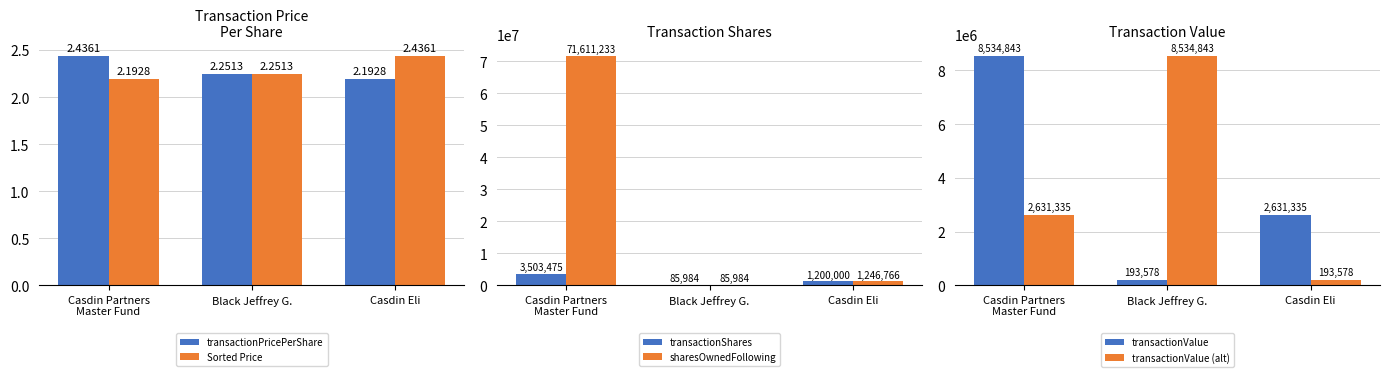

Is it true that transactionValue (alt) equals 2631335.0 at Casdin Partners
Master Fund?

True